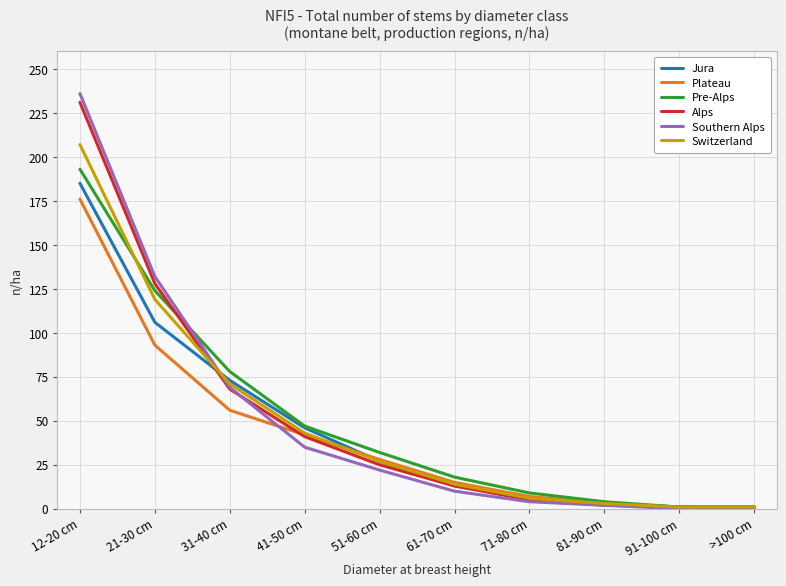

True or false: Southern Alps has a value of 35 at 41-50 cm.

True